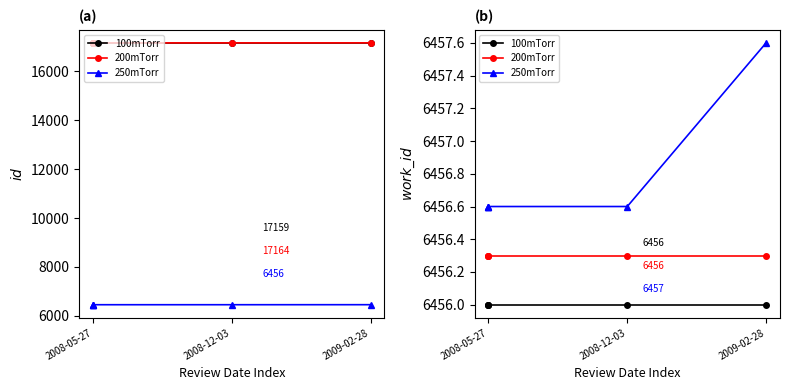

Rank the series by their average value, from lowest to highest.

100mTorr, 200mTorr, 250mTorr